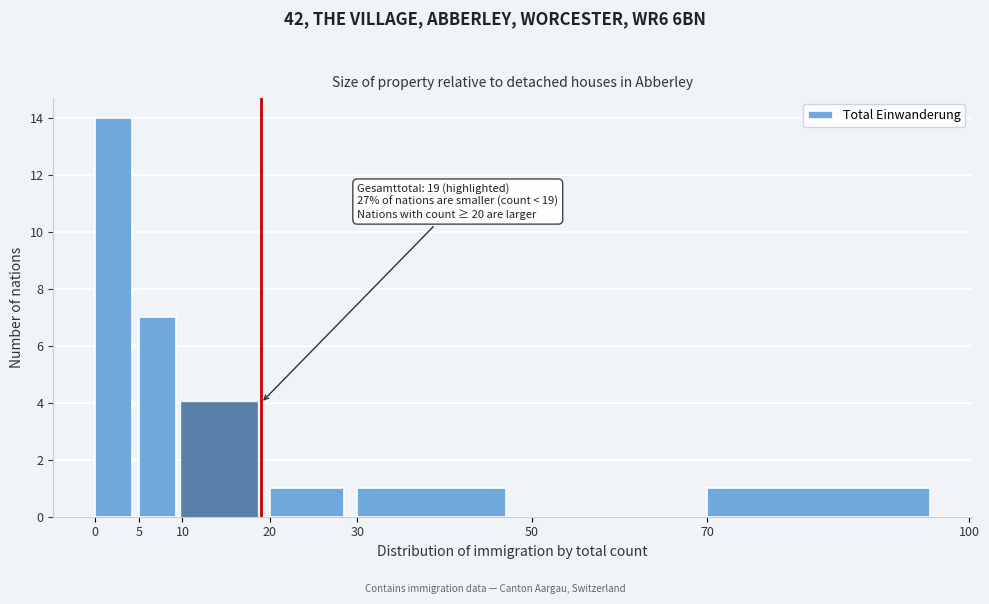

Which range on the x-axis has the tallest bar?

0 to 5